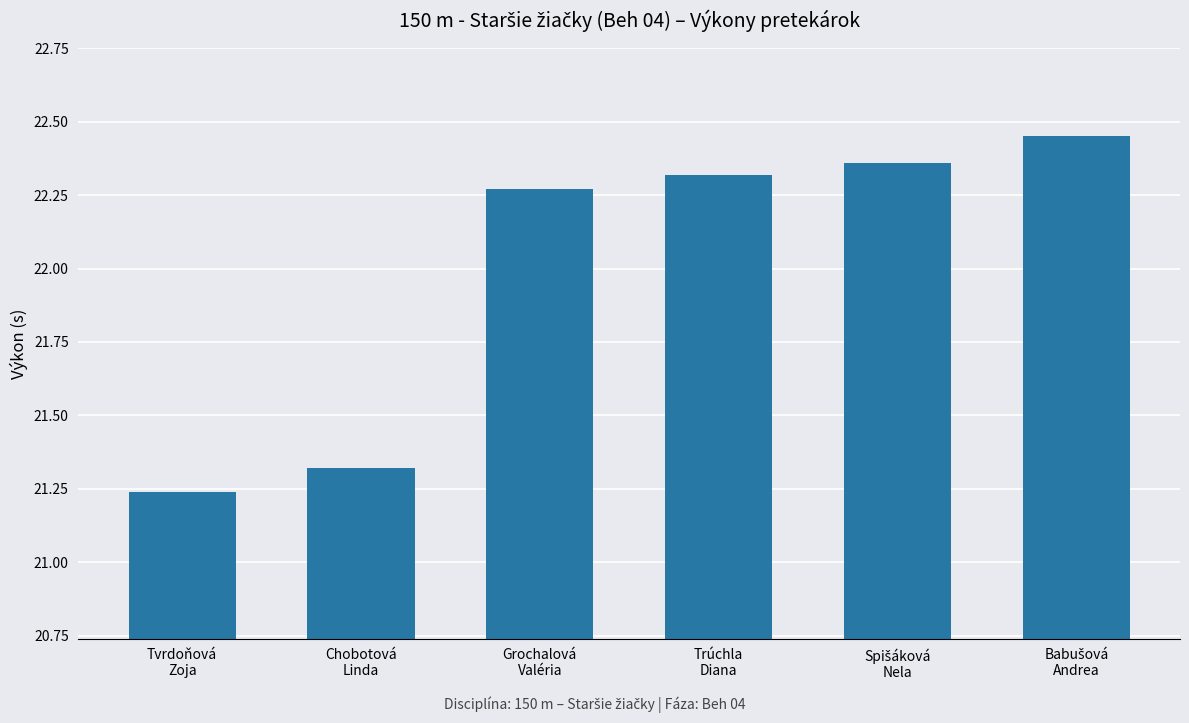

What position from the right is Chobotová
Linda?

5